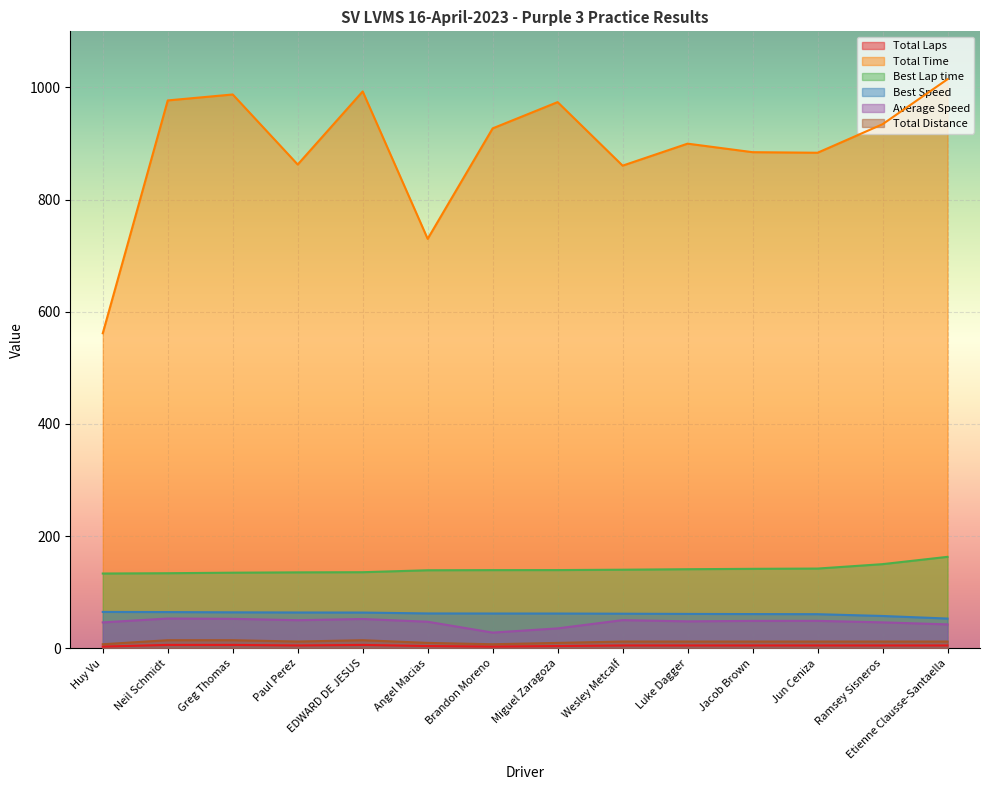

What is the difference between the maximum and minimum values in the Total Time series?

452.9